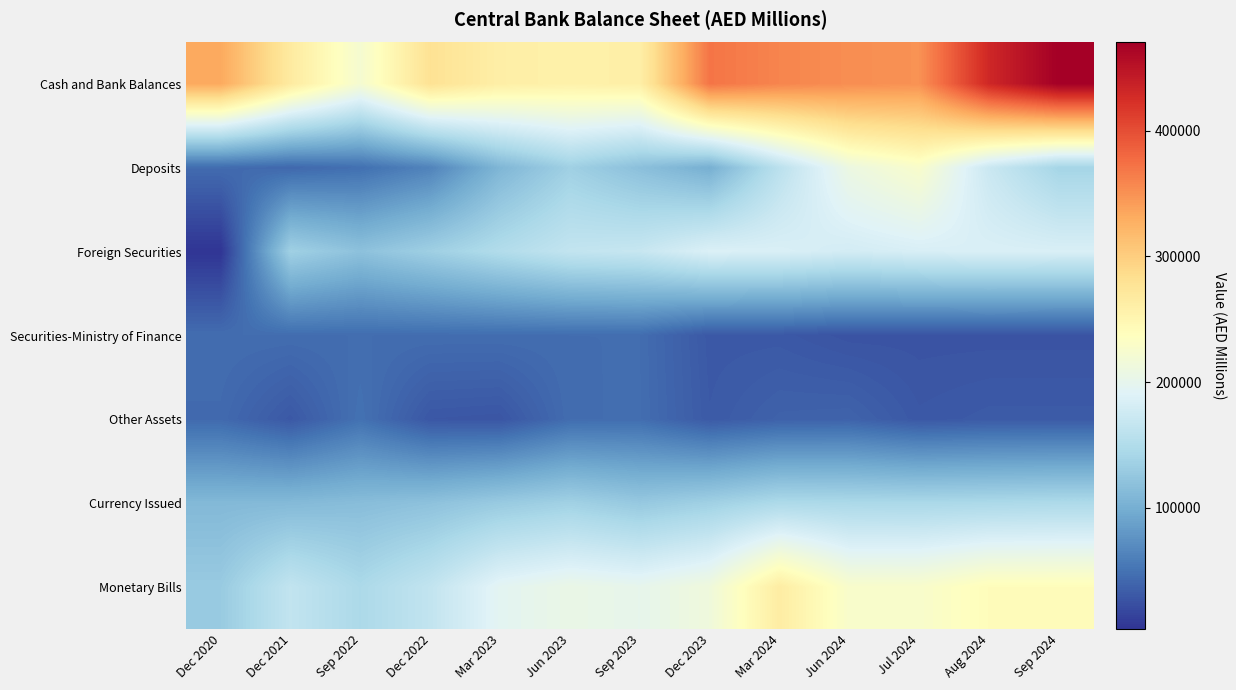

Reading left to right, transcribe all the data shown in this chart.

Cash and Bank Balances: Dec 2020=332251	Dec 2021=267074	Sep 2022=222056	Dec 2022=279252	Mar 2023=261163	Jun 2023=257197	Sep 2023=260339	Dec 2023=370786	Mar 2024=359172	Jun 2024=352905	Jul 2024=349683	Aug 2024=431192	Sep 2024=470243
Deposits: Dec 2020=44802	Dec 2021=42230	Sep 2022=47794	Dec 2022=63425	Mar 2023=107821	Jun 2023=135343	Sep 2023=117812	Dec 2023=100957	Mar 2024=158456	Jun 2024=208782	Jul 2024=227248	Aug 2024=171701	Sep 2024=140199
Foreign Securities: Dec 2020=4012	Dec 2021=135875	Sep 2022=119763	Dec 2022=134543	Mar 2023=150917	Jun 2023=165420	Sep 2023=169242	Dec 2023=187168	Mar 2024=185833	Jun 2024=179722	Jul 2024=184223	Aug 2024=186199	Sep 2024=185137
Securities-Ministry of Finance: Dec 2020=45902	Dec 2021=45903	Sep 2022=45903	Dec 2022=45902	Mar 2023=45902	Jun 2023=45902	Sep 2023=45902	Dec 2023=30379	Mar 2024=30379	Jun 2024=26707	Jul 2024=26707	Aug 2024=26707	Sep 2024=26707
Other Assets: Dec 2020=43559	Dec 2021=30456	Sep 2022=49117	Dec 2022=29433	Mar 2023=28312	Jun 2023=45561	Sep 2023=46279	Dec 2023=31511	Mar 2024=37389	Jun 2024=38279	Jul 2024=30028	Aug 2024=32149	Sep 2024=32198
Currency Issued: Dec 2020=110704	Dec 2021=111815	Sep 2022=115089	Dec 2022=120011	Mar 2023=129208	Jun 2023=136478	Sep 2023=127153	Dec 2023=135780	Mar 2024=146848	Jun 2024=145364	Jul 2024=144703	Aug 2024=145546	Sep 2024=146911
Monetary Bills: Dec 2020=129325	Dec 2021=164728	Sep 2022=145707	Dec 2022=164748	Mar 2023=195979	Jun 2023=205718	Sep 2023=200620	Dec 2023=213611	Mar 2024=264116	Jun 2024=226927	Jul 2024=227049	Aug 2024=240913	Sep 2024=240928